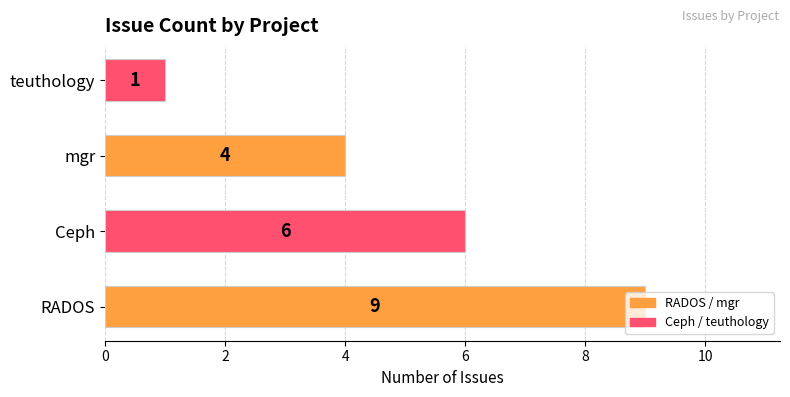

List the labels in order of value, smallest first.

teuthology, mgr, Ceph, RADOS